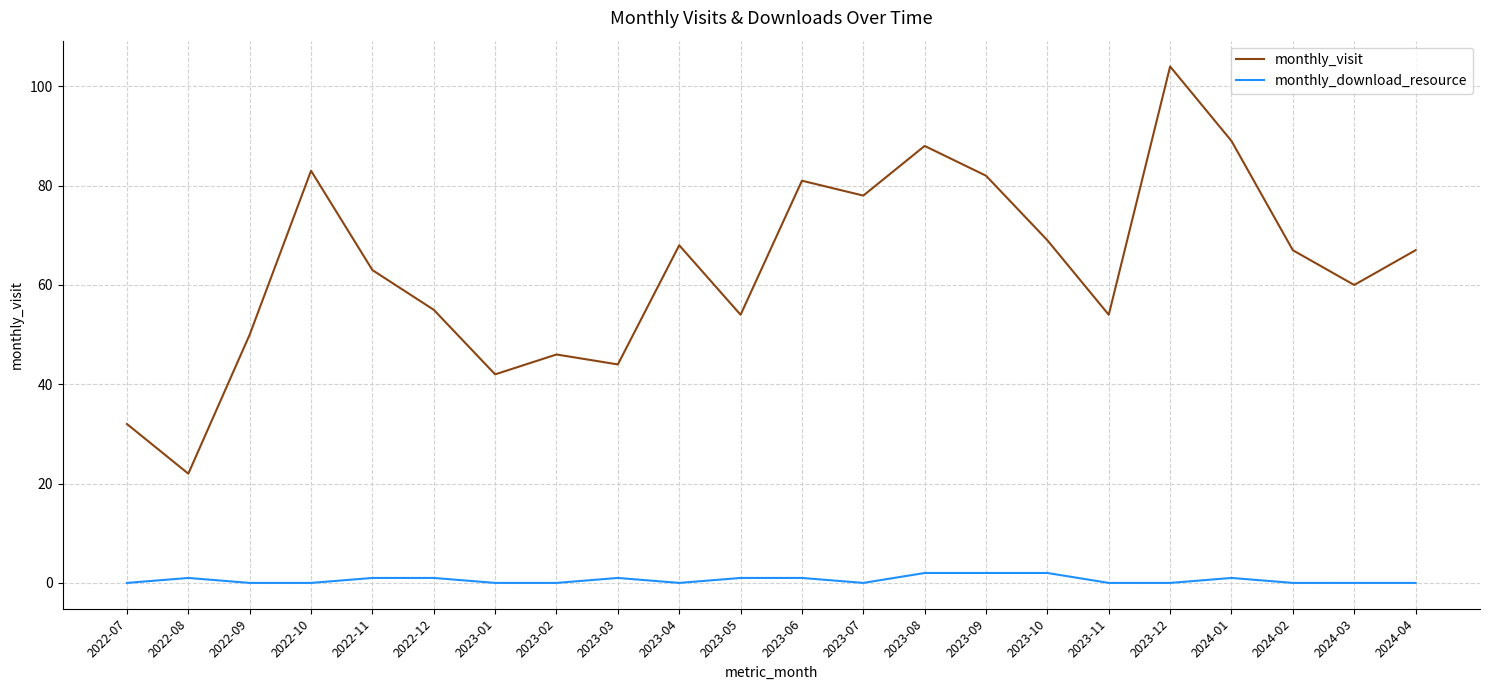

What position from the right is 2023-02?

15